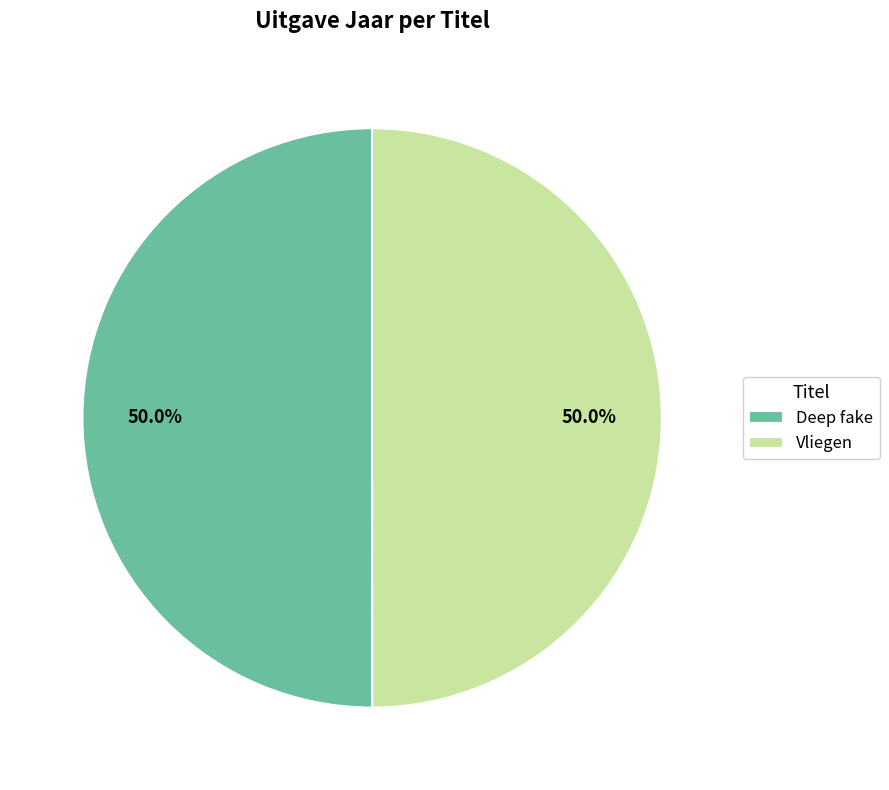

To the nearest percent, what is the average slice percentage?

50%